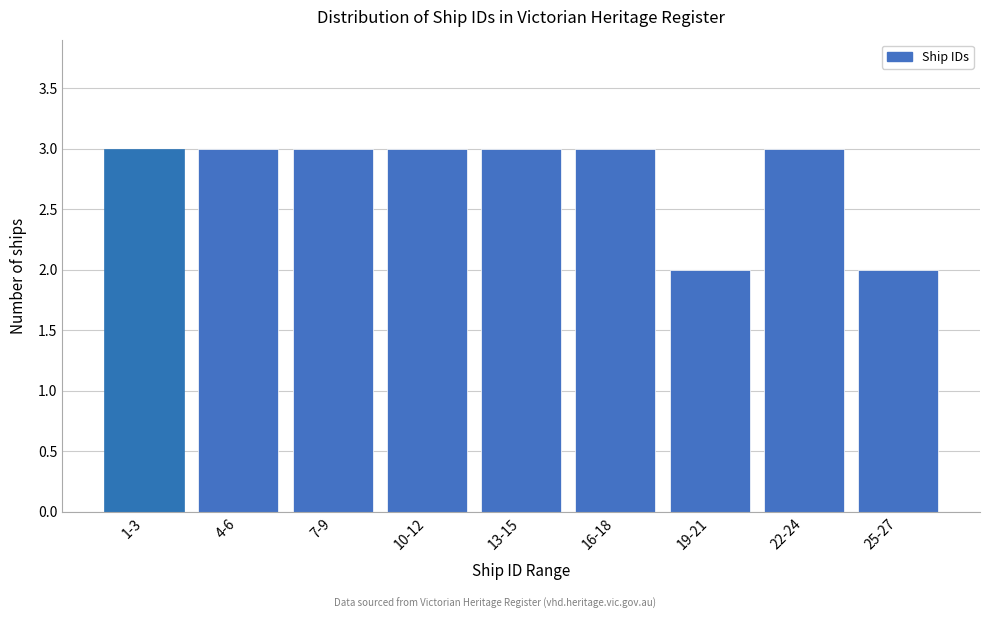

Reading left to right, list all the values displayed in this chart.

1-3=3	4-6=3	7-9=3	10-12=3	13-15=3	16-18=3	19-21=2	22-24=3	25-27=2